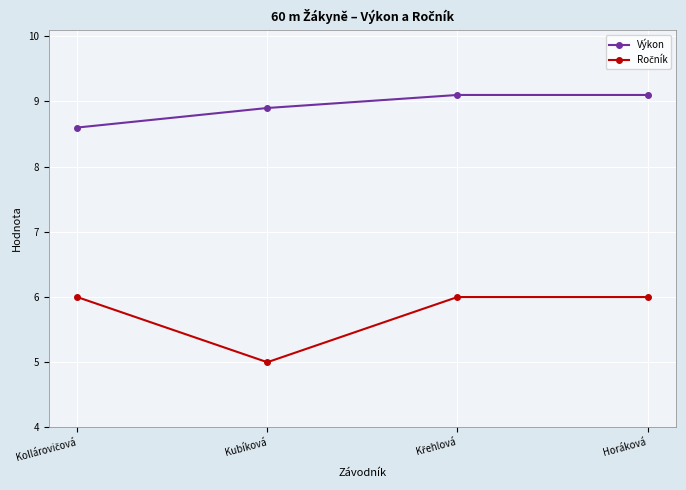

Count the number of categories in the chart.

4